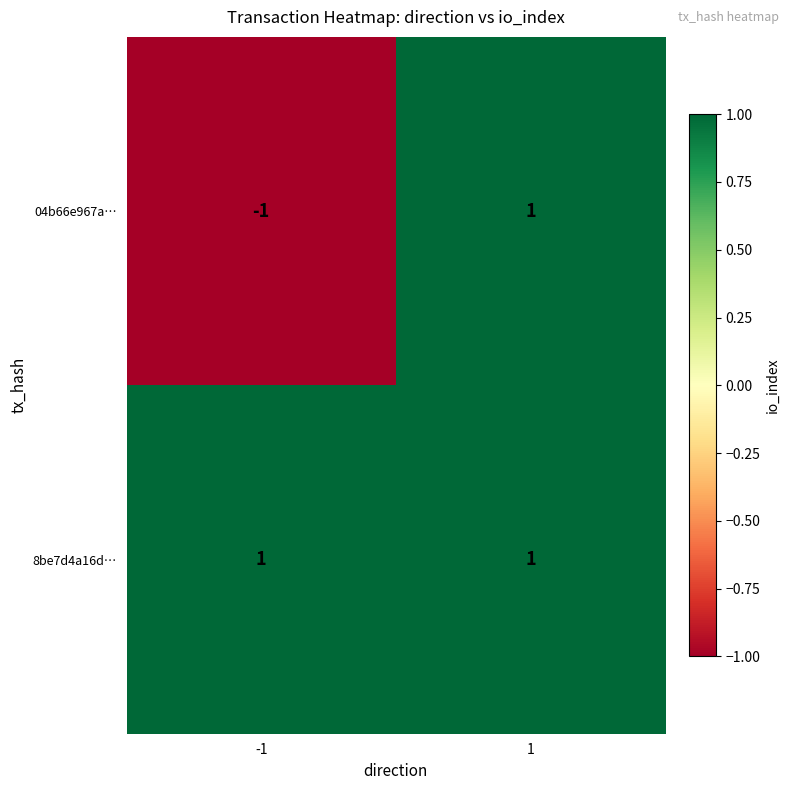

Reading left to right, list all the values displayed in this chart.

04b66e967a…: -1=-1	1=1
8be7d4a16d…: -1=1	1=1